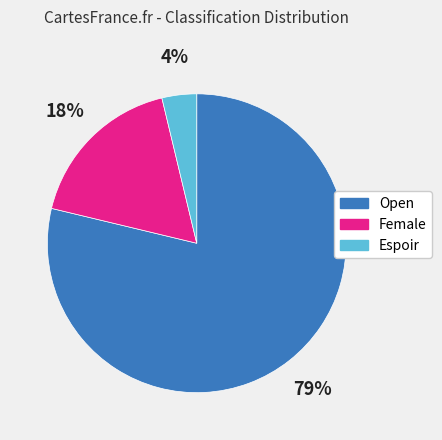

Do Espoir and Open together represent more than half of the pie?

Yes